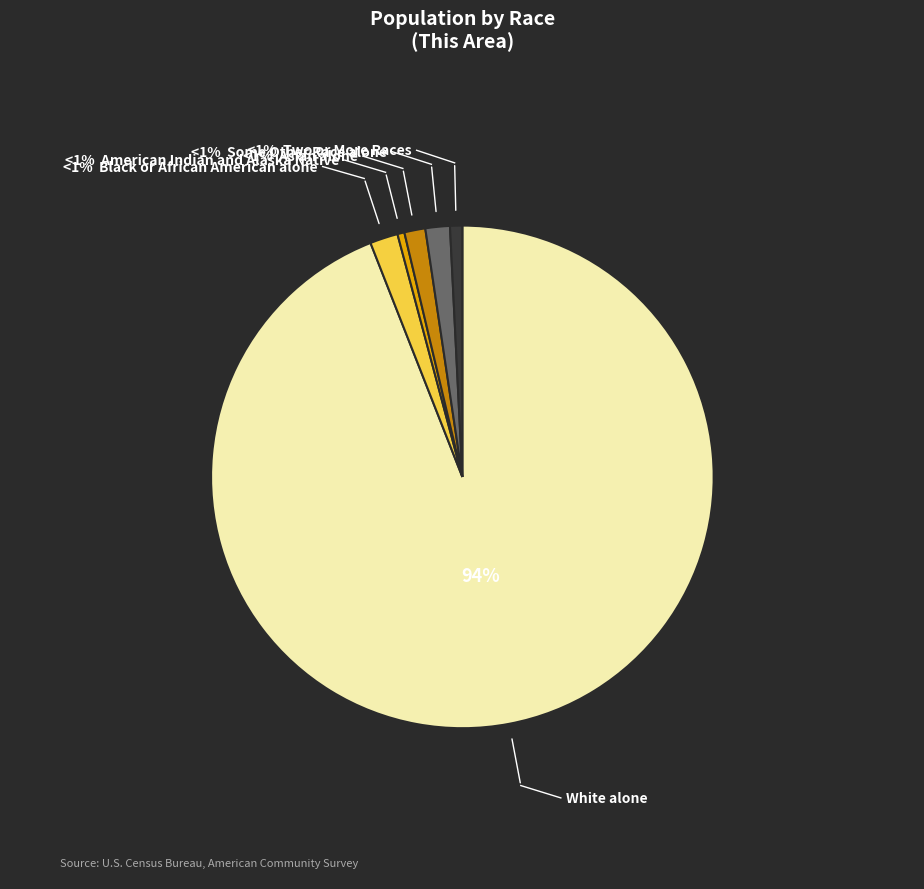

Is it true that Black or African American alone is 2% of the pie?

True